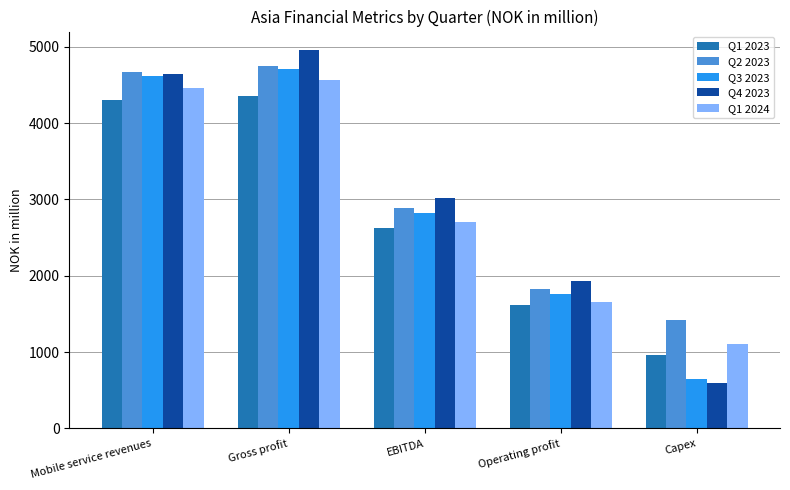

At which category is the sum across all series the highest?

Gross profit